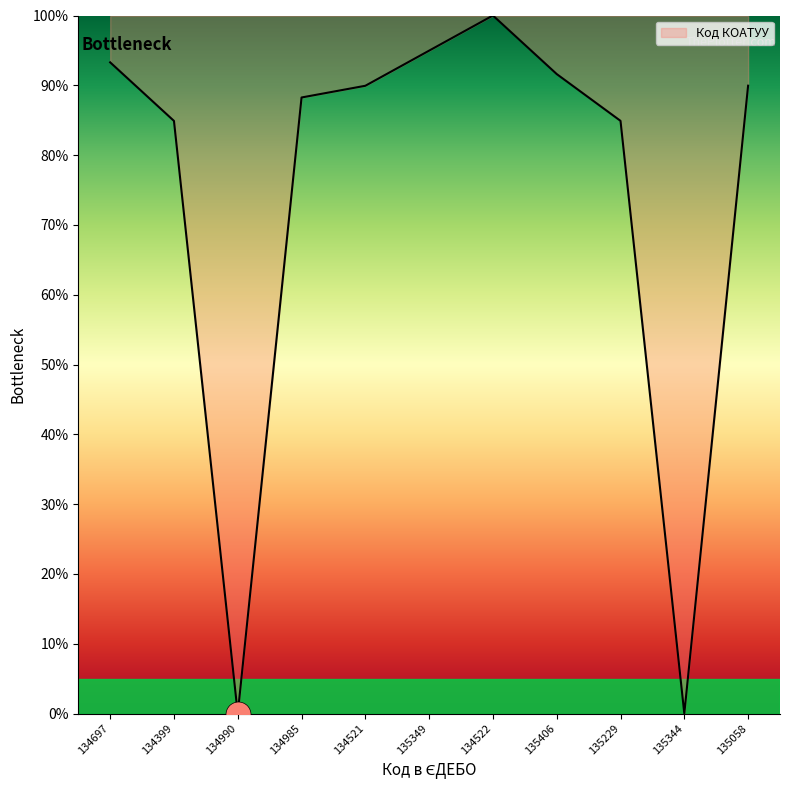

What is the difference between the maximum and minimum values?

100.0